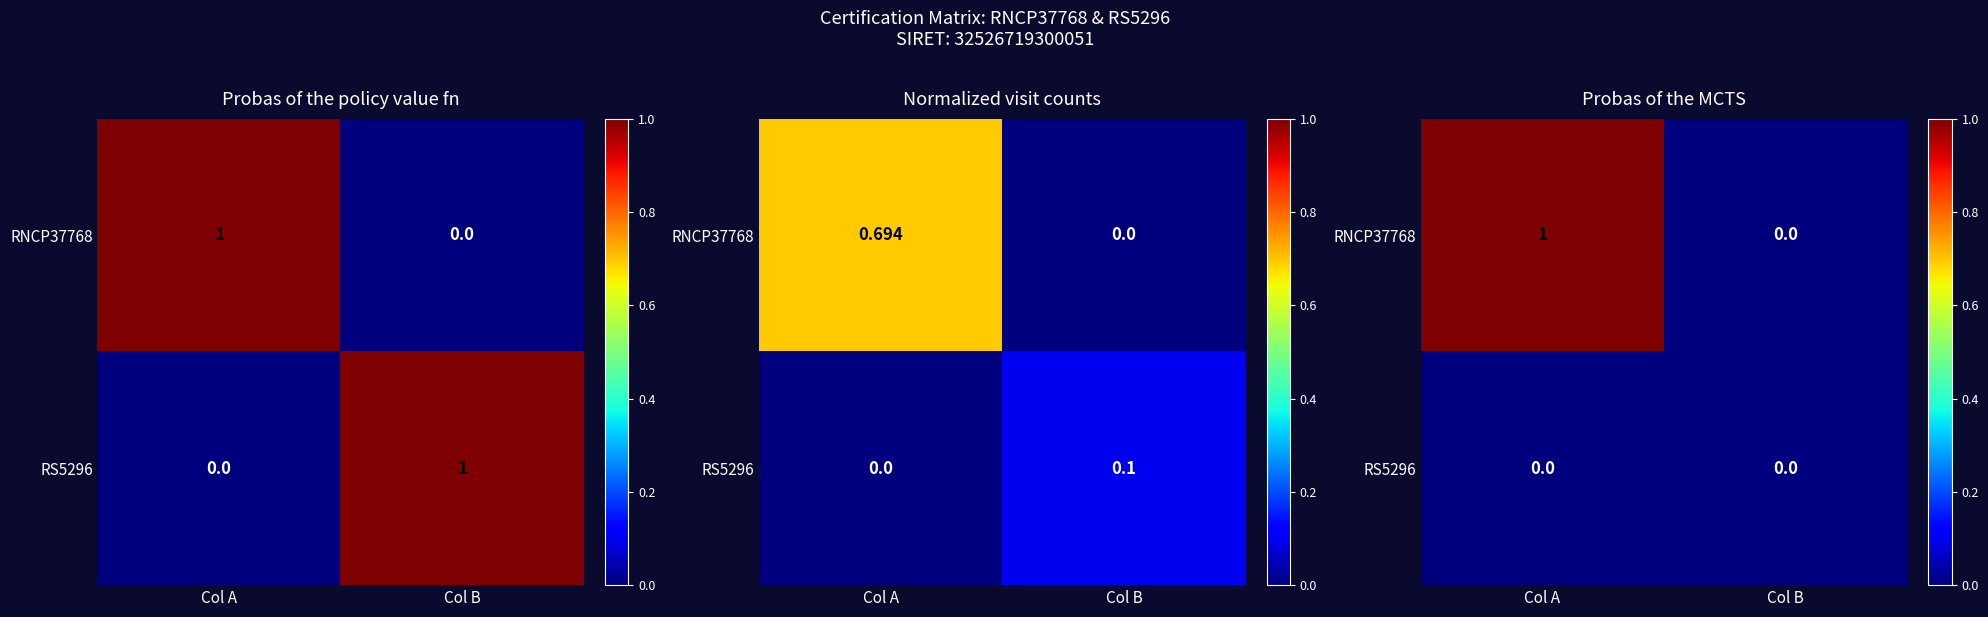

At which label does RS5296 reach its peak?

Col A